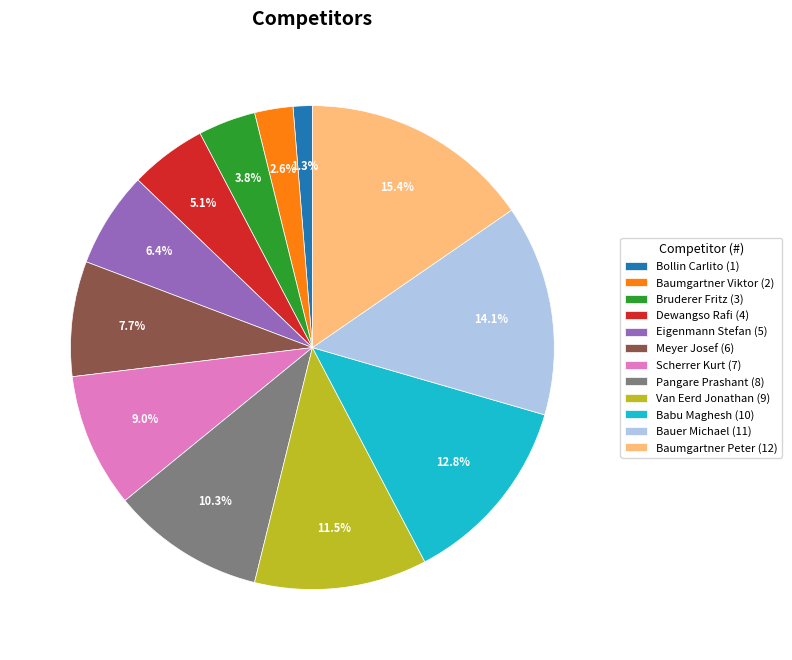

To the nearest percent, what percentage of the pie is Bauer Michael?

14%